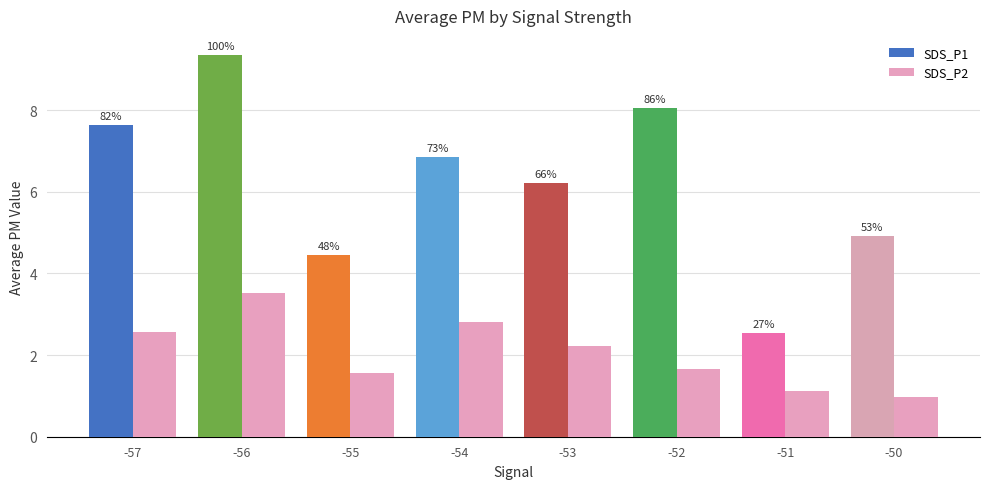

Are the bars grouped side by side (vs. stacked)?

Yes